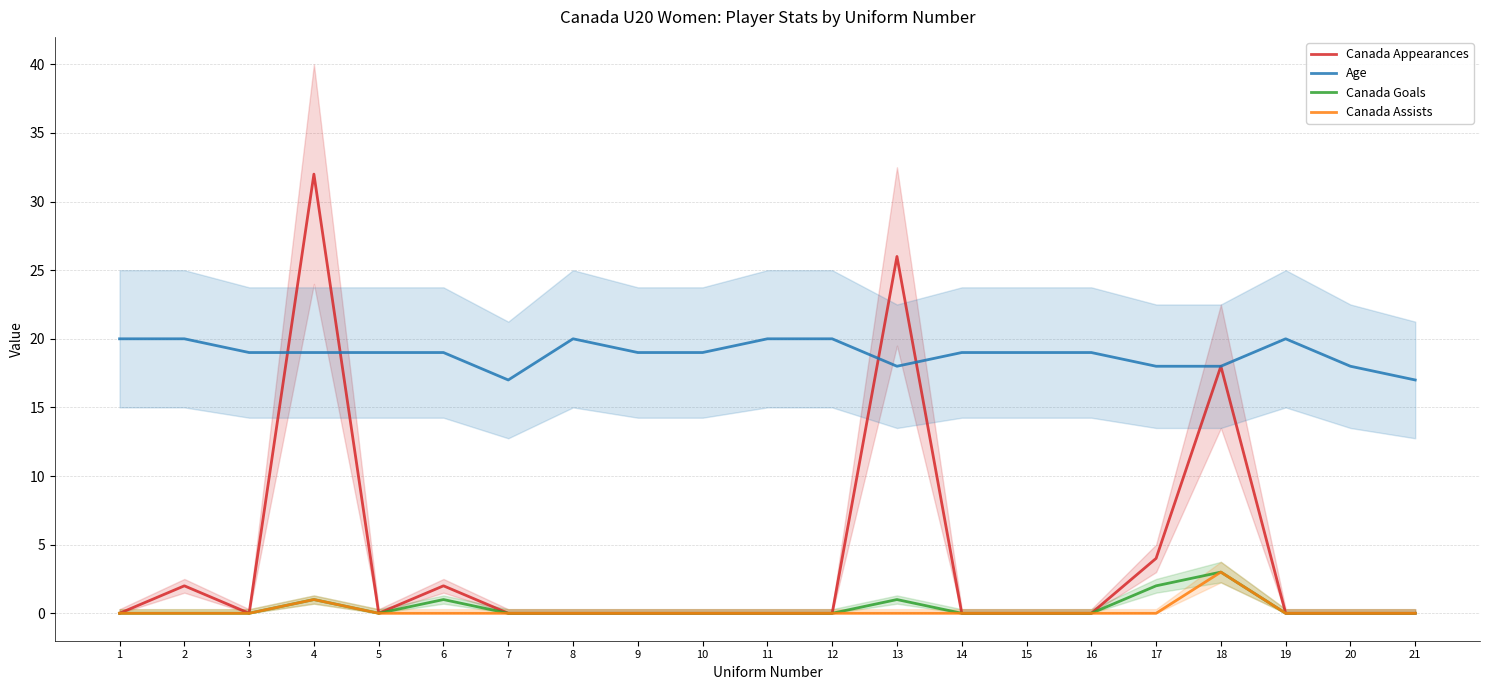

How many Age values are between 18 and 20?

19